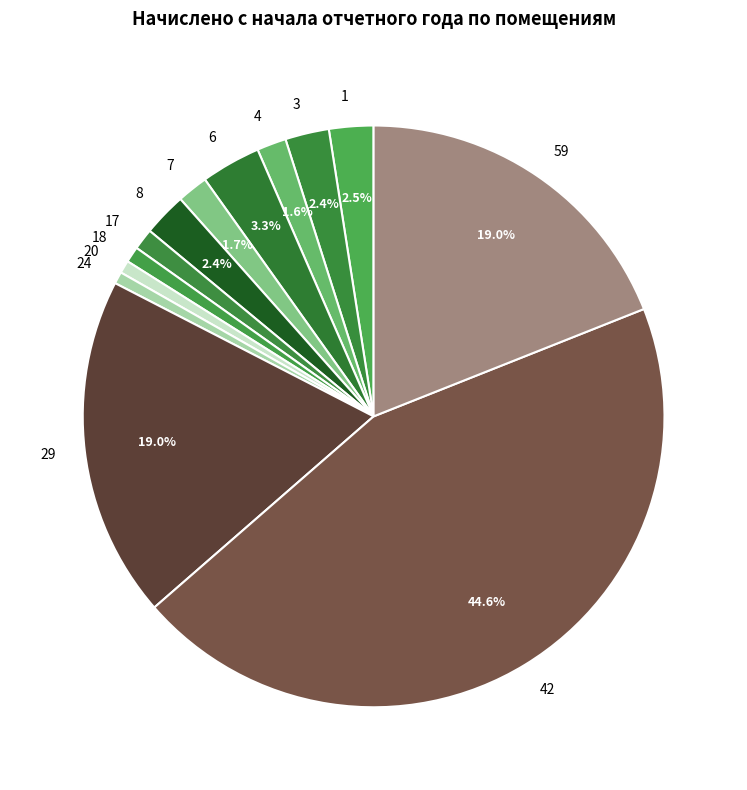

True or false: 8 accounts for 2% of the total.

True